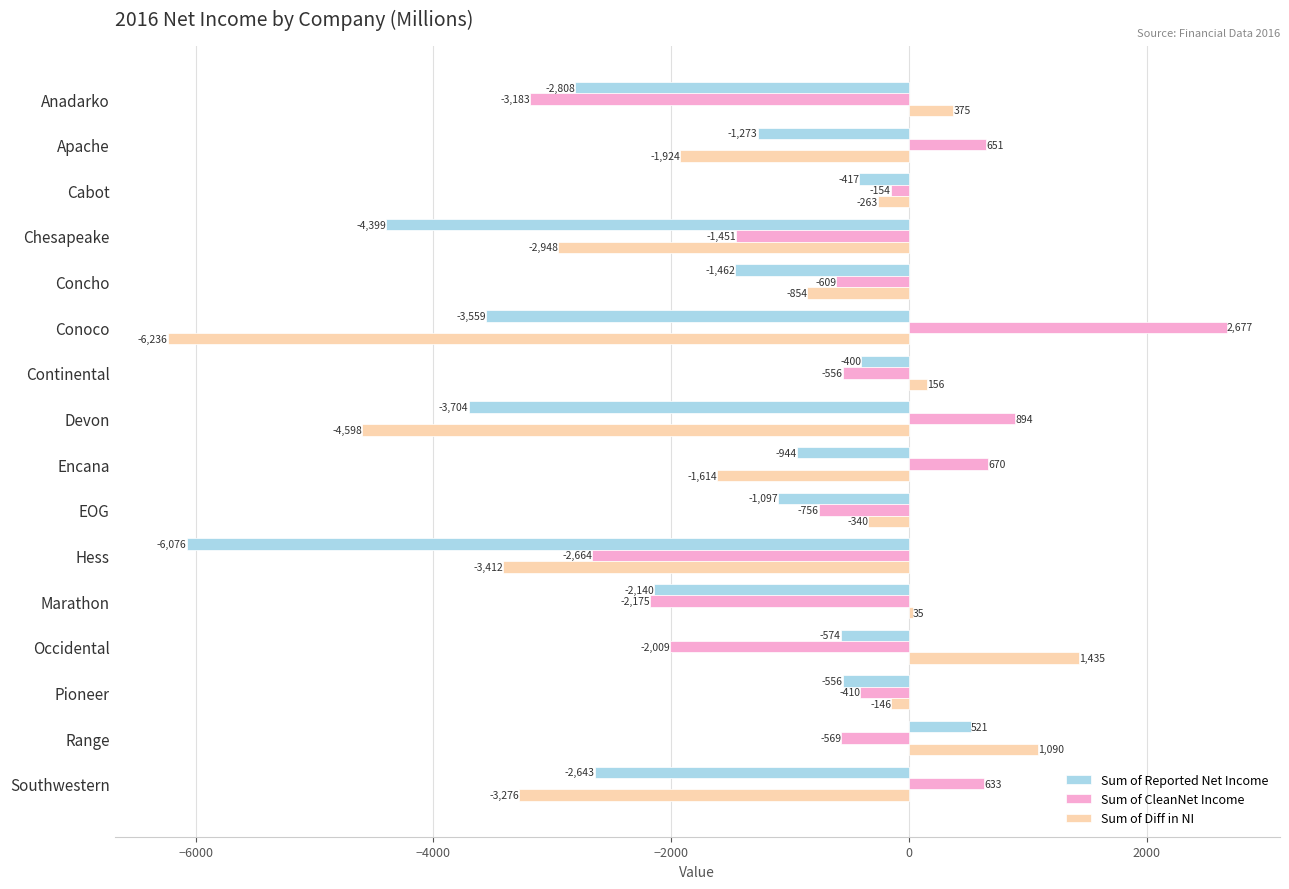

What is the difference between the second highest and minimum values in the Sum of CleanNet Income series?

4077.0